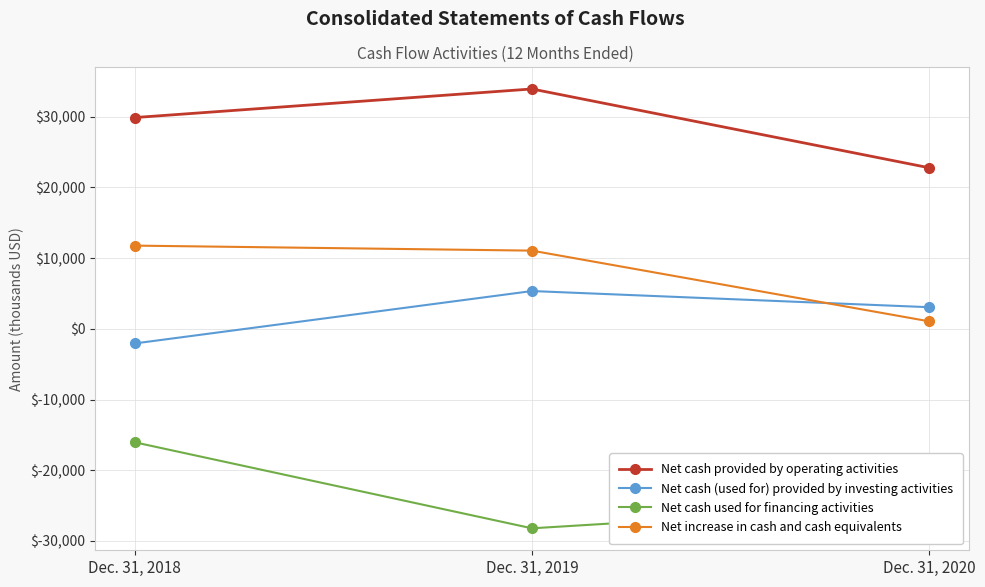

Reading right to left, extract all data points from this chart.

Net cash provided by operating activities: Dec. 31, 2020=22775	Dec. 31, 2019=33917	Dec. 31, 2018=29874
Net cash (used for) provided by investing activities: Dec. 31, 2020=3060	Dec. 31, 2019=5345	Dec. 31, 2018=-2065
Net cash used for financing activities: Dec. 31, 2020=-24774	Dec. 31, 2019=-28203	Dec. 31, 2018=-16040
Net increase in cash and cash equivalents: Dec. 31, 2020=1061	Dec. 31, 2019=11059	Dec. 31, 2018=11769